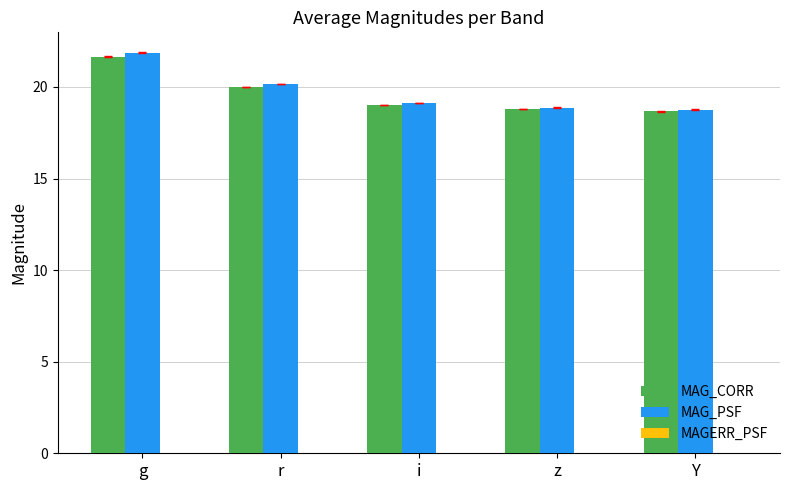

Which category has the highest value in the MAG_PSF series?

g